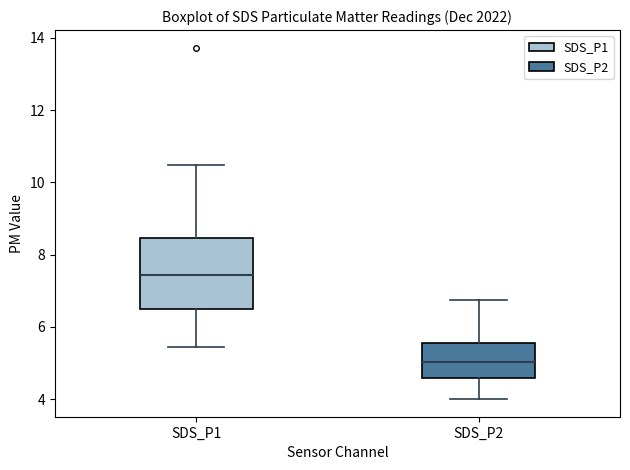

Reading left to right, read every box against the y-axis: the position of its median line, the range the box covers, and the ends of its whiskers. The values are not printed on the chart, so give them approximately, as read against the axis.

SDS_P1: median 7.4, box 6.4 to 8.4, whiskers 5.4 to 10.4
SDS_P2: median 5.0, box 4.6 to 5.6, whiskers 4.0 to 6.8